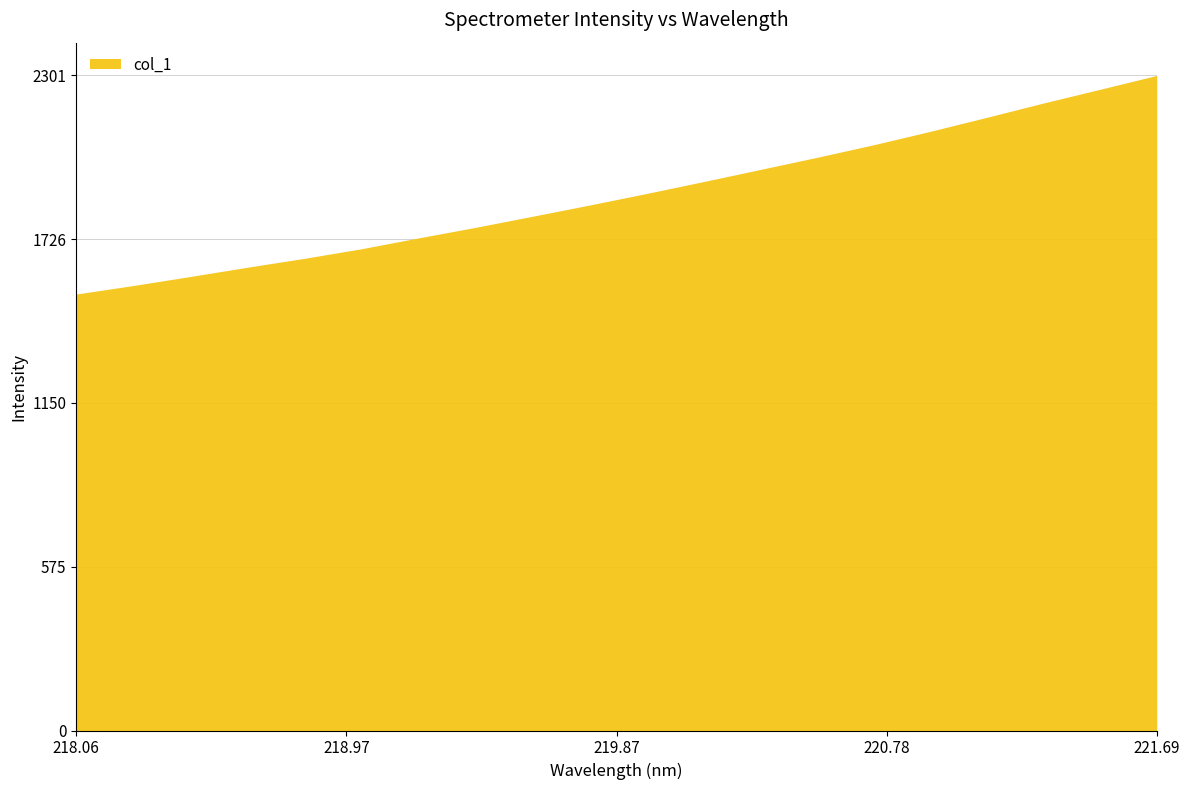

What is the maximum value shown in the chart?

2300.7